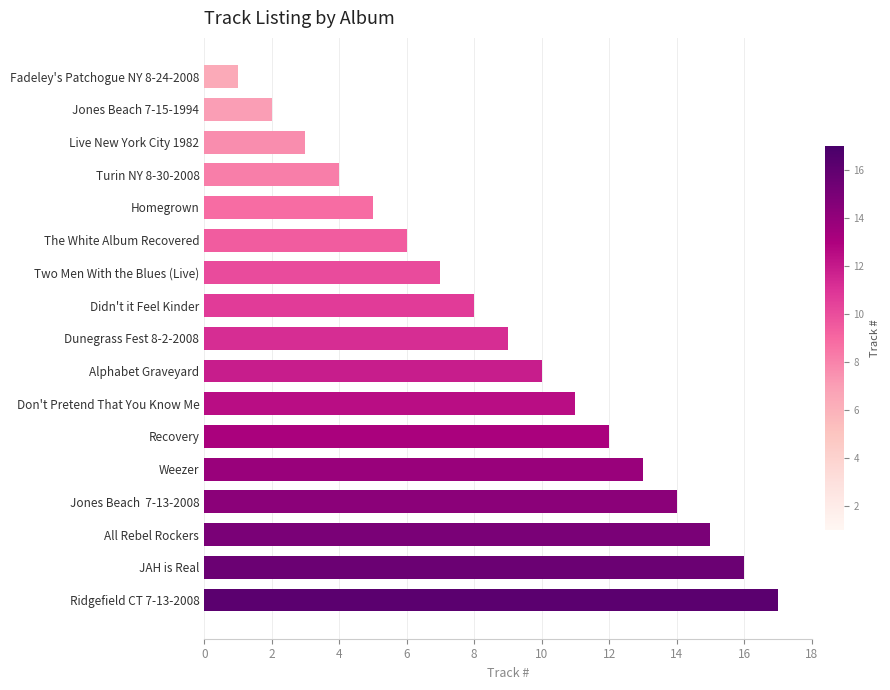

The value at Weezer is 4. True or false?

False